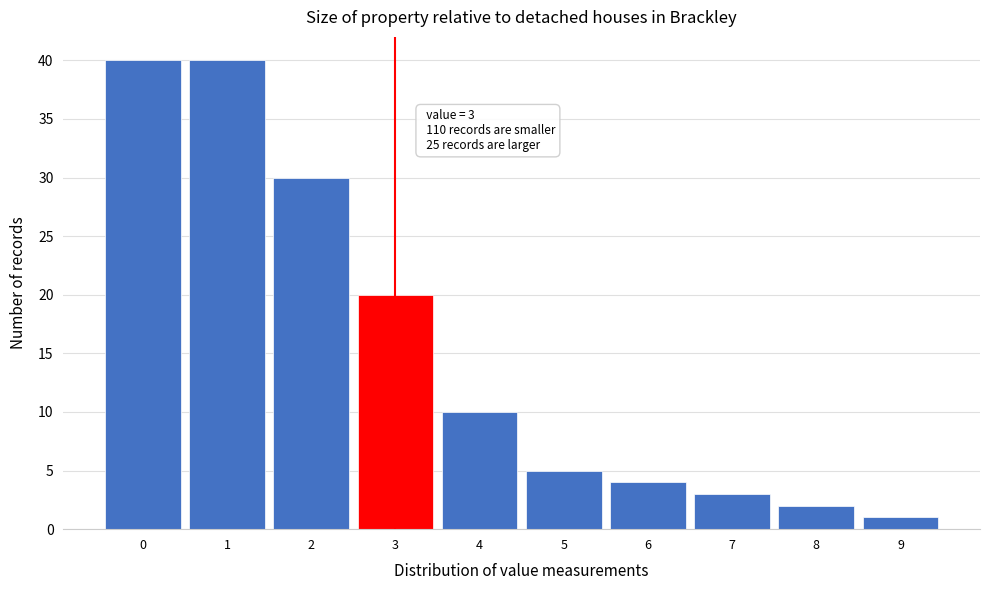

Reading right to left, transcribe all the data shown in this chart.

1	2	3	4	5	10	20	30	40	40